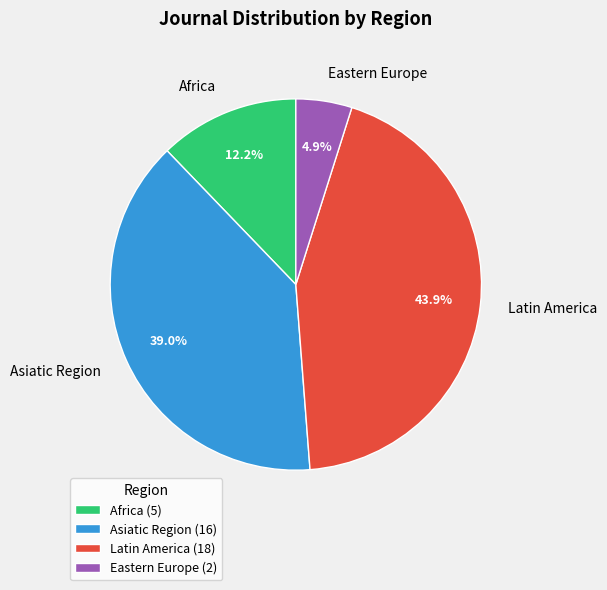

Which category has the biggest portion of the pie?

Latin America